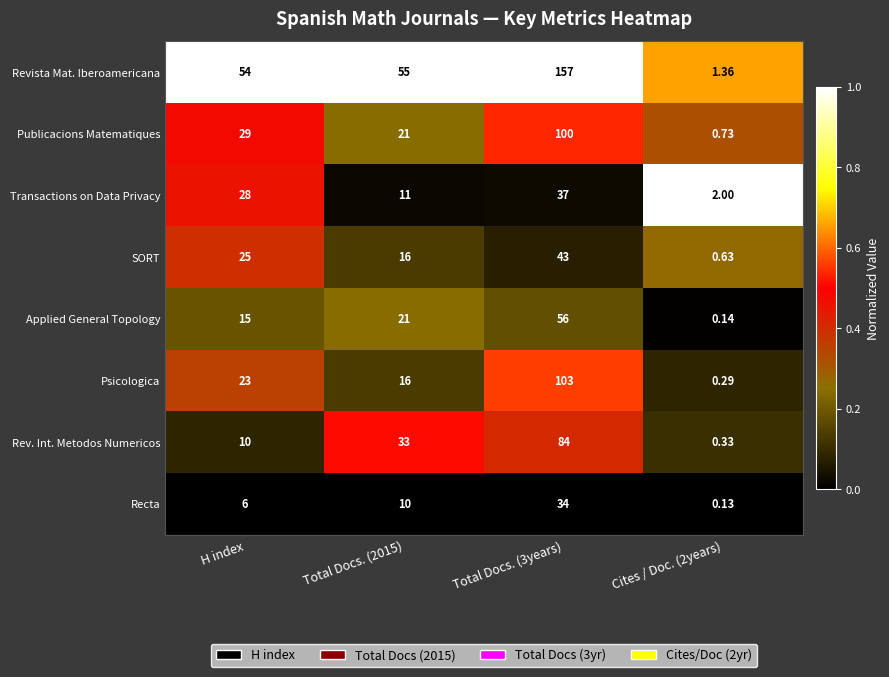

What is the total value across all series at Total Docs. (3years)?

614.0